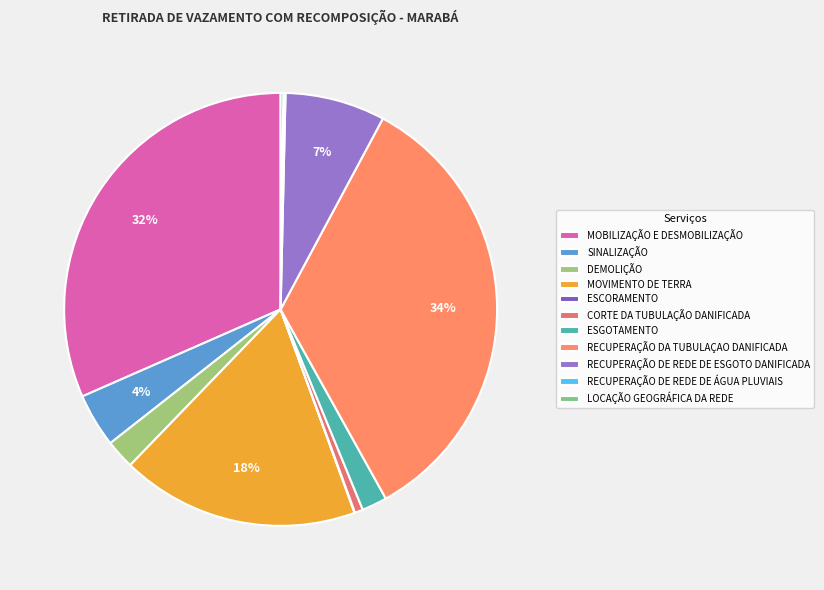

How many slices are in this pie chart?

11